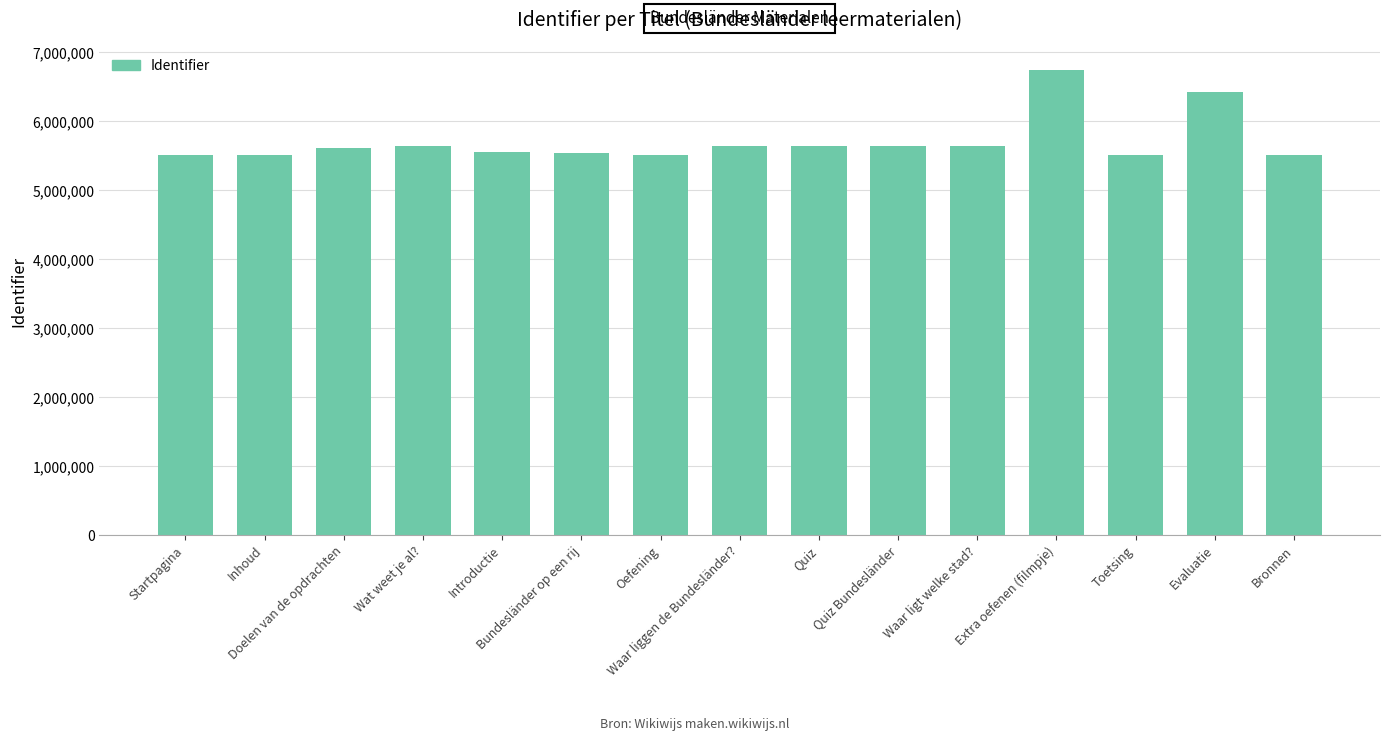

What is the value of the 8th bar from the left?

5633755